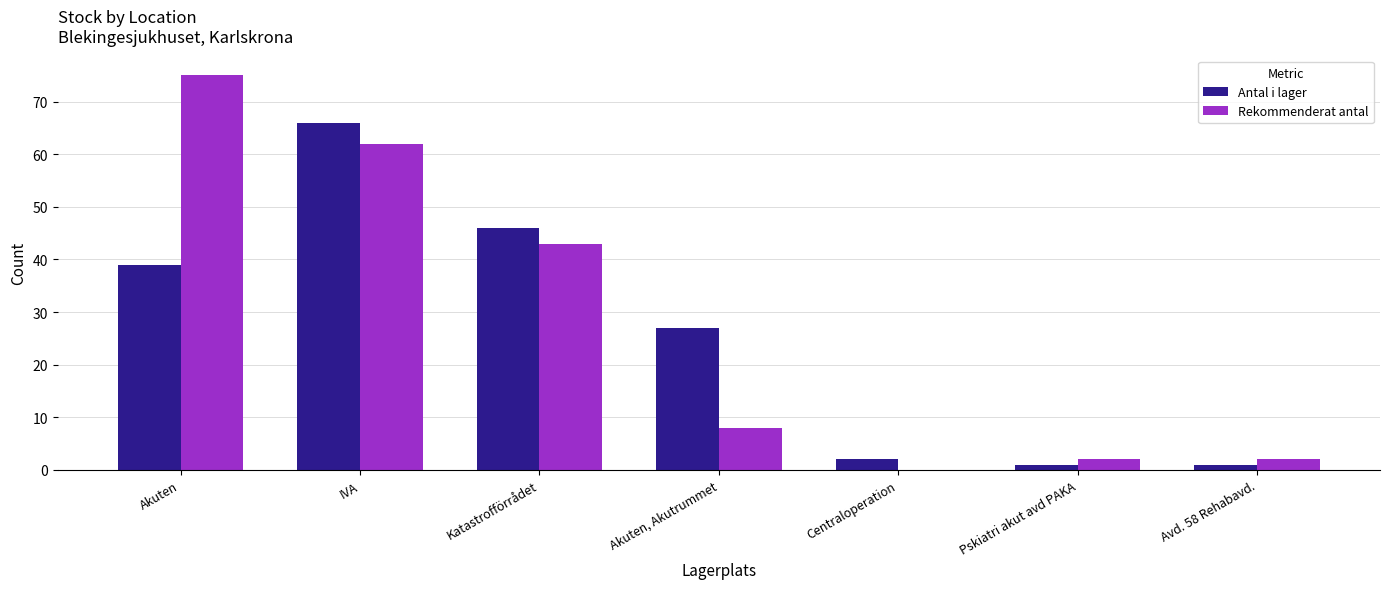

Where is Rekommenderat antal nearest to the value 37?

Katastrofförrådet